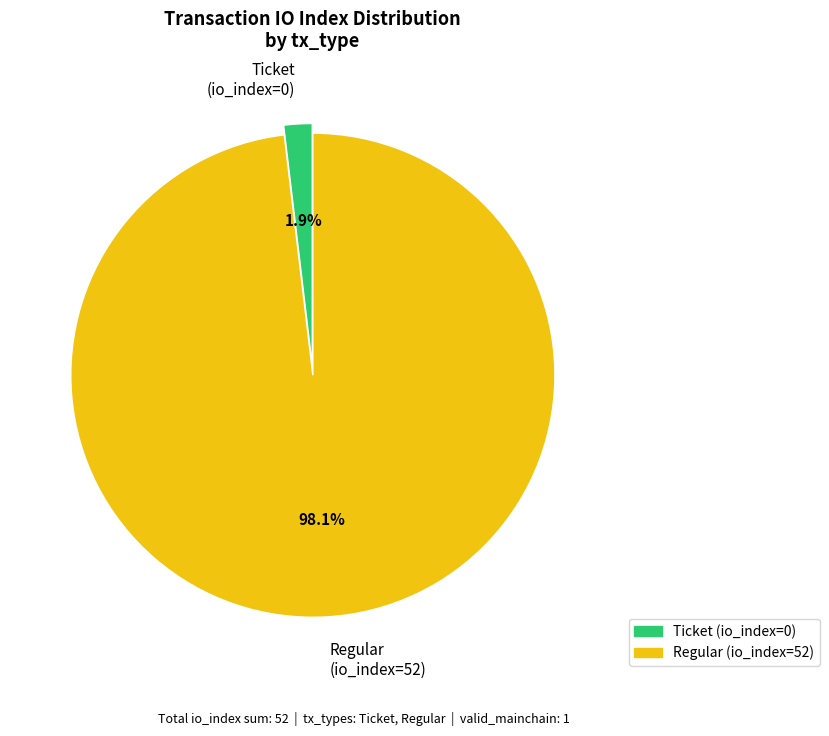

Which slice is the smallest?

Ticket (io_index=0)